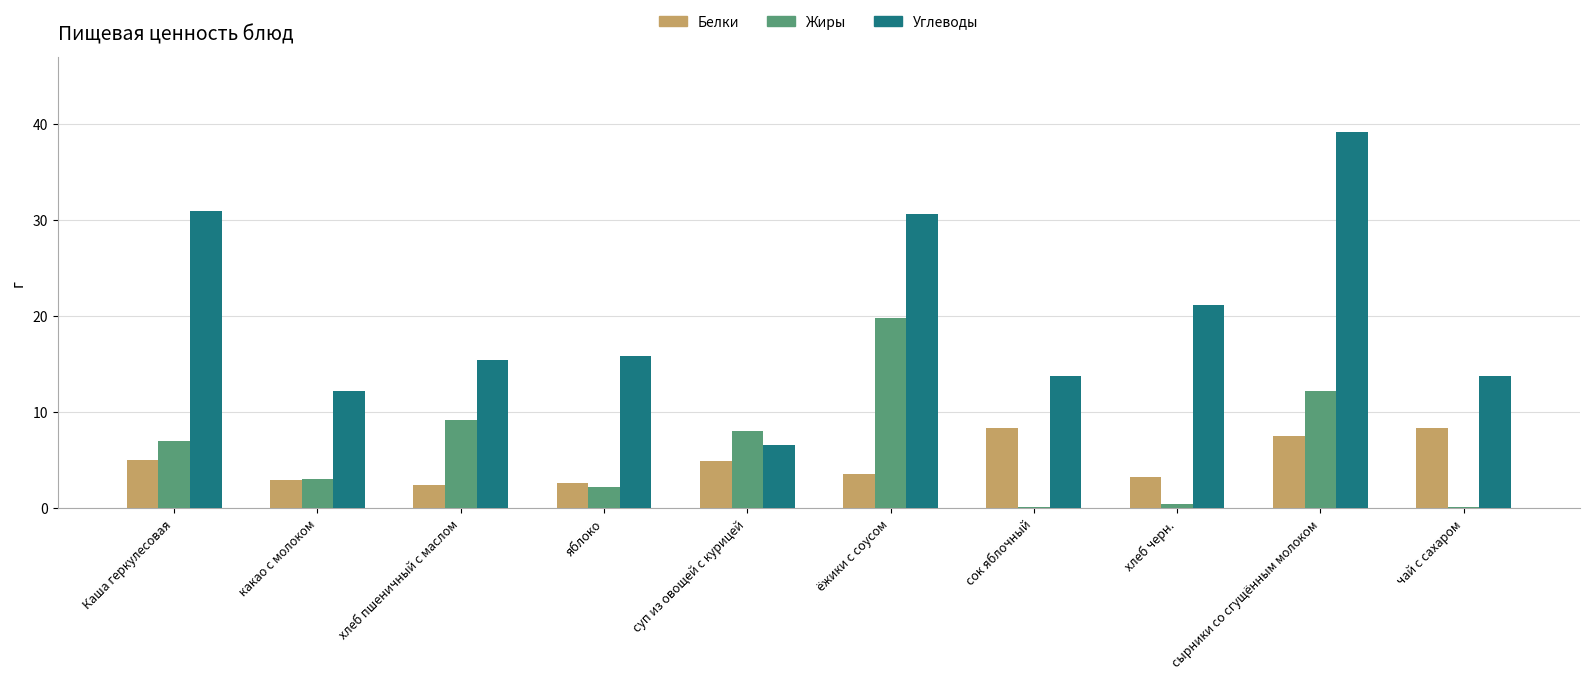

What is the sum of the Углеводы values at какао с молоком and сырники со сгущённым молоком?

51.4